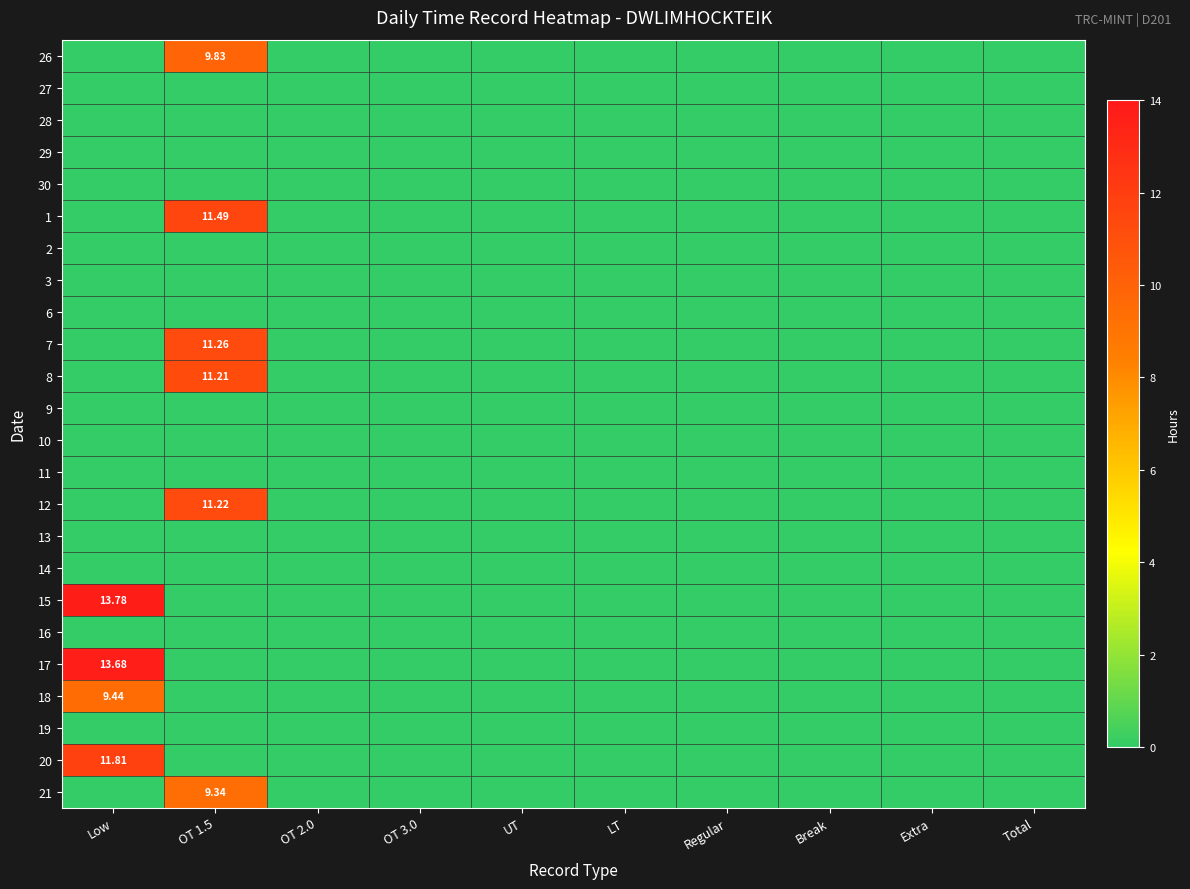

At how many categories does at least one series exceed 9?

2